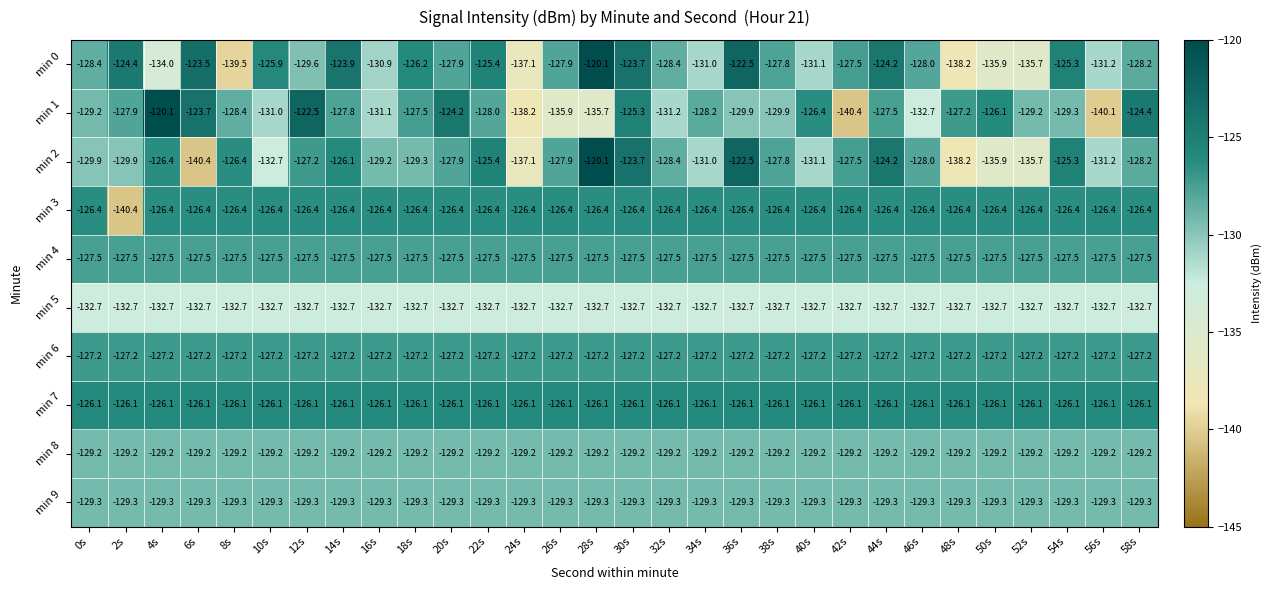

What is the sum of the min 3 values at 16s and 52s?

-252.8